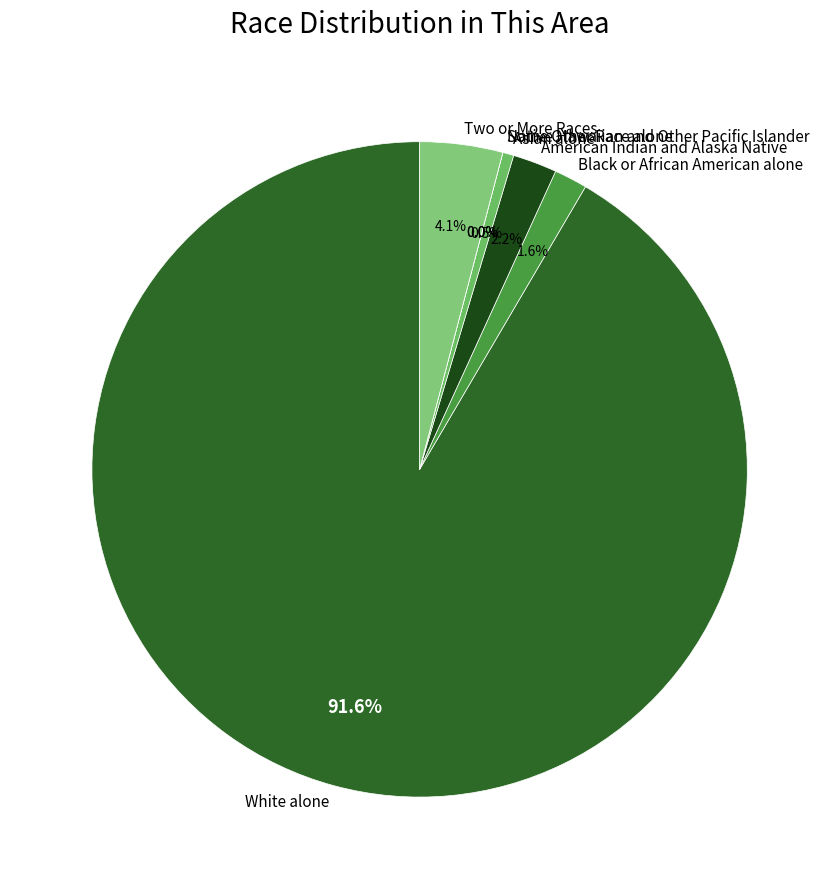

To the nearest percent, what is the average slice percentage?

14%